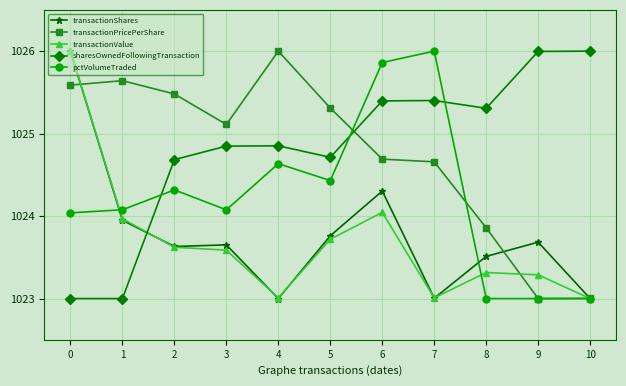

Between which two adjacent categories do sharesOwnedFollowingTransaction and pctVolumeTraded first intersect?

1 and 2